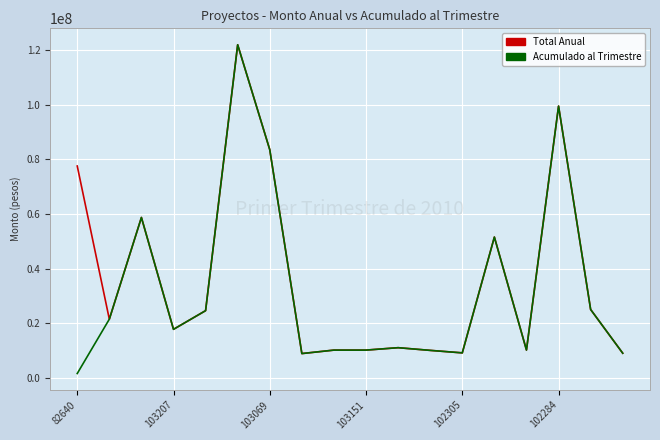

Which series has the largest range (max minus min)?

Acumulado al Trimestre